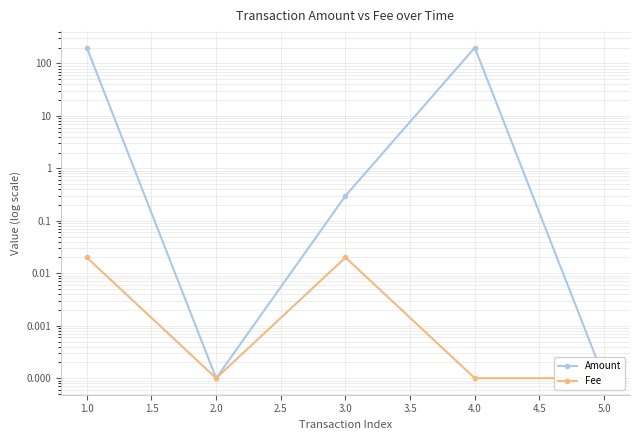

How many interior local valleys does the Amount series have?

1